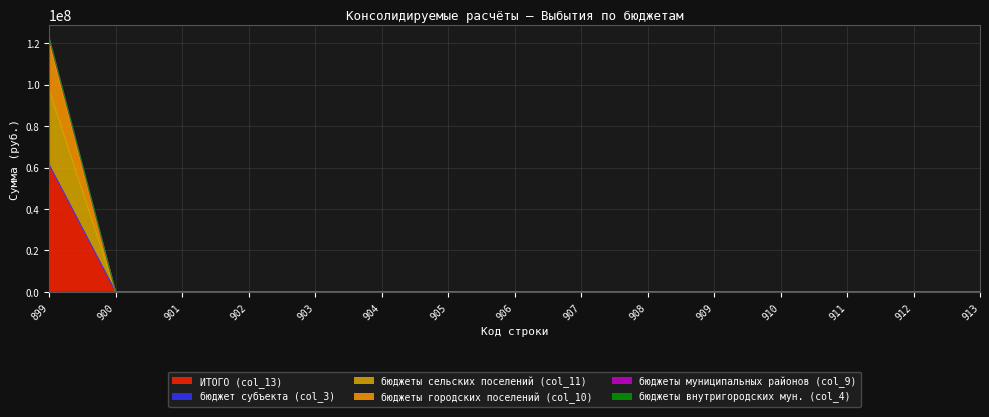

Which label corresponds to the smallest value in the chart?

900